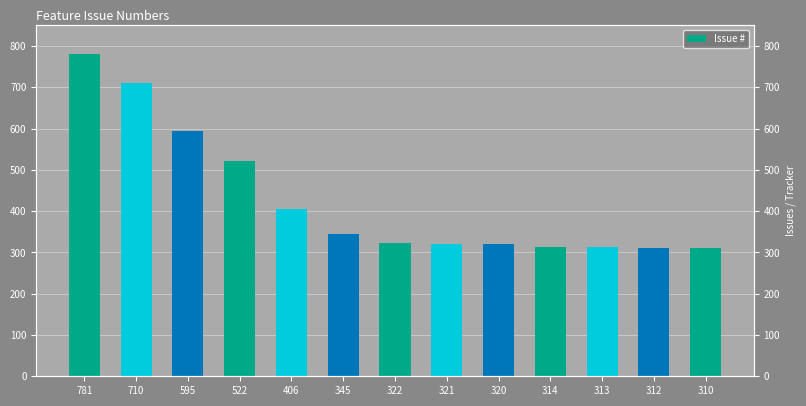

Are the bars horizontal?

No